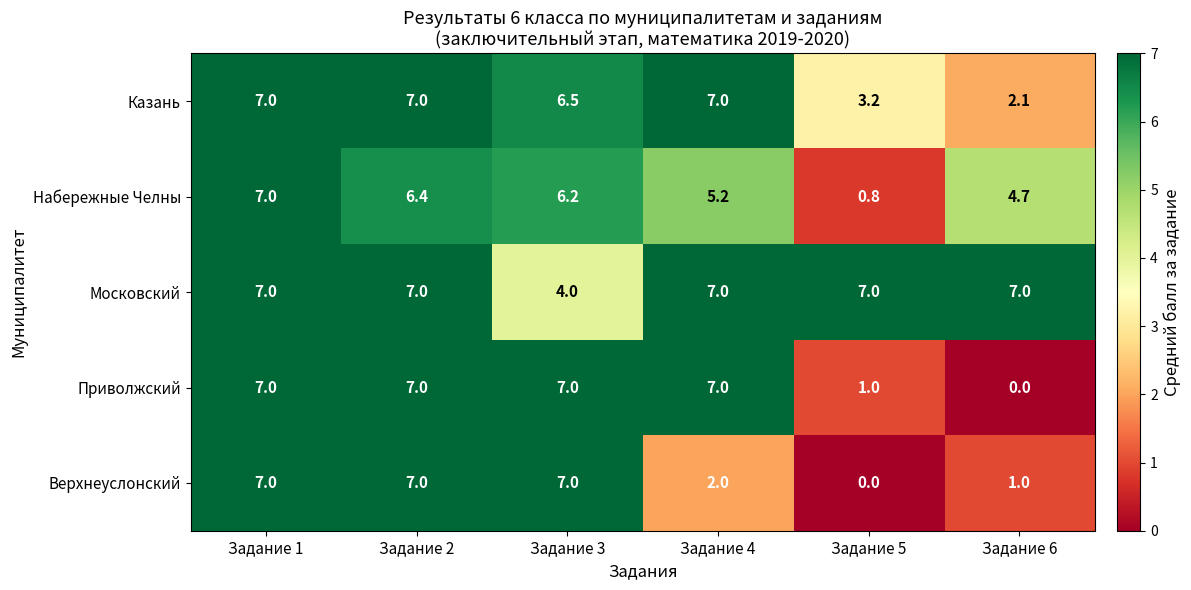

What is the spread (max minus min) of values at Задание 4?

5.0